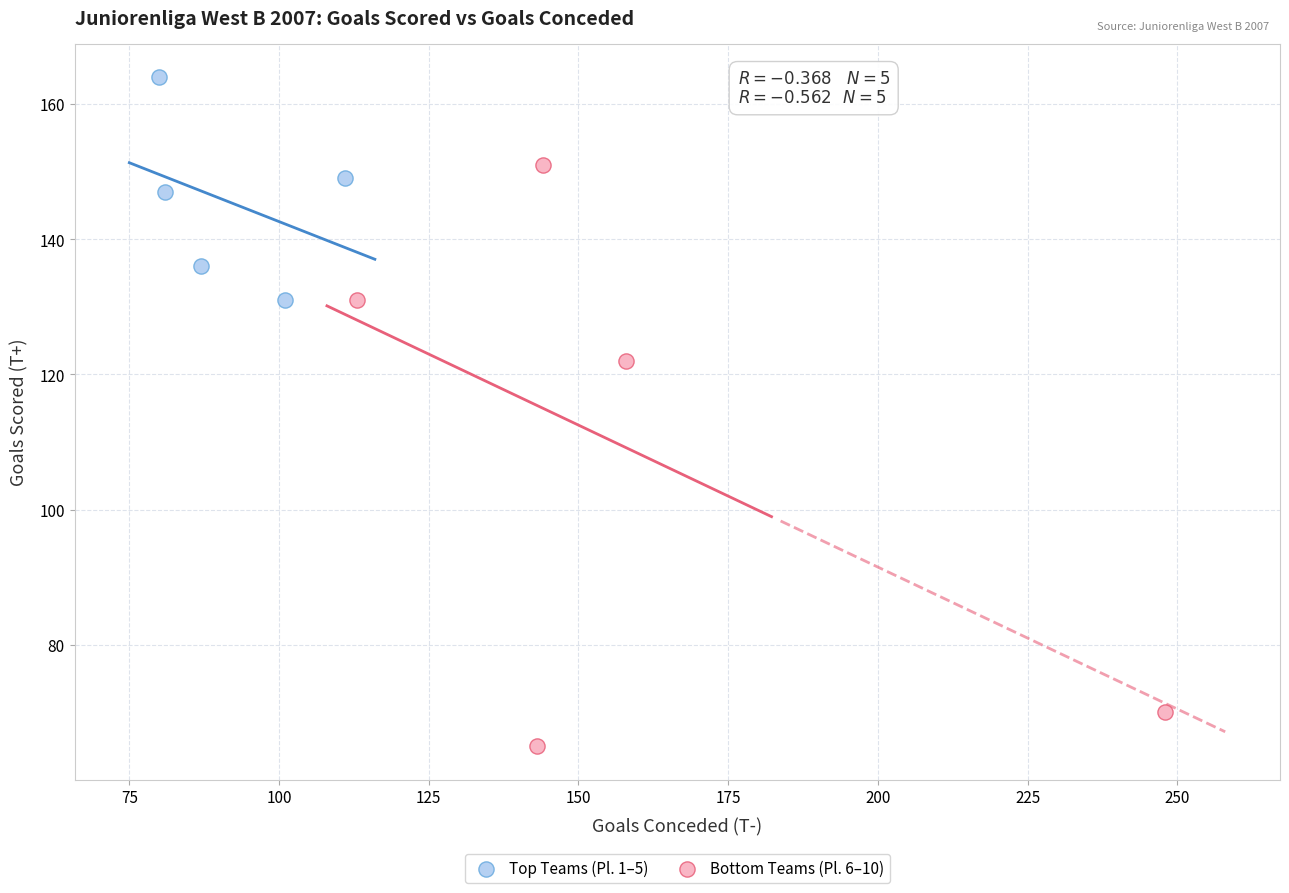

Which series contains the lowest Y value?

Bottom Teams (Pl. 6–10)